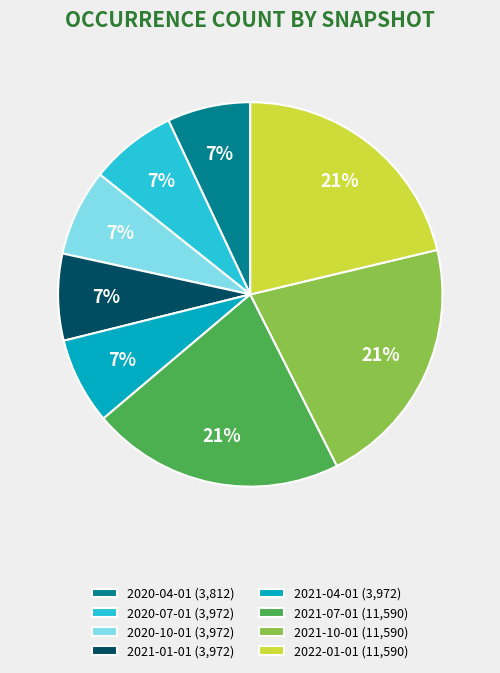

How many segments does this pie chart have?

8